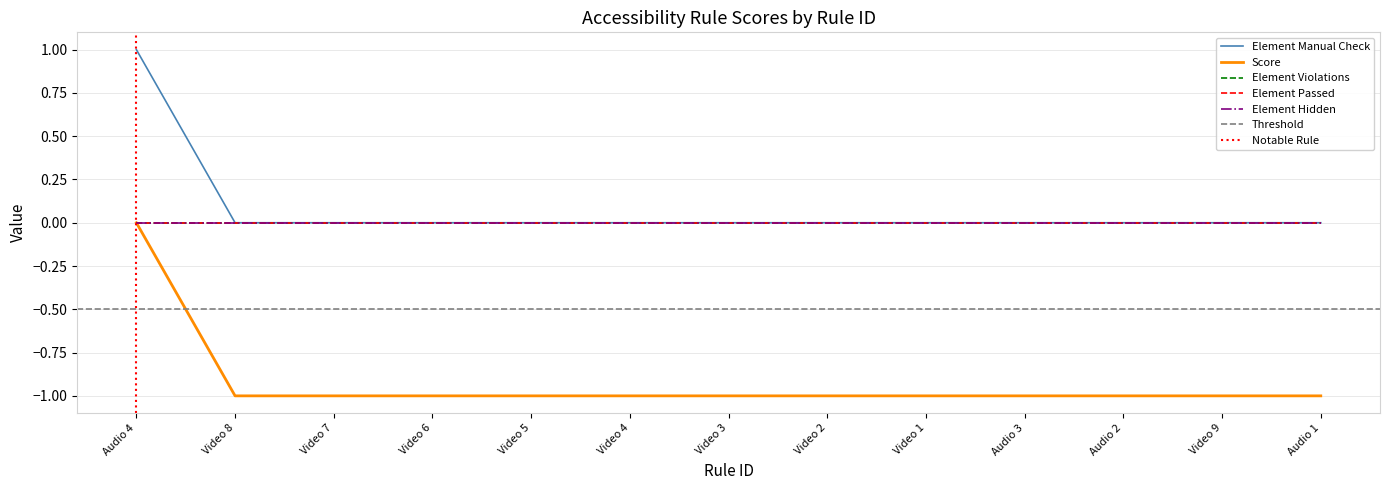

Rank the categories by Score value from lowest to highest.

Video 8, Video 7, Video 6, Video 5, Video 4, Video 3, Video 2, Video 1, Audio 3, Audio 2, Video 9, Audio 1, Audio 4